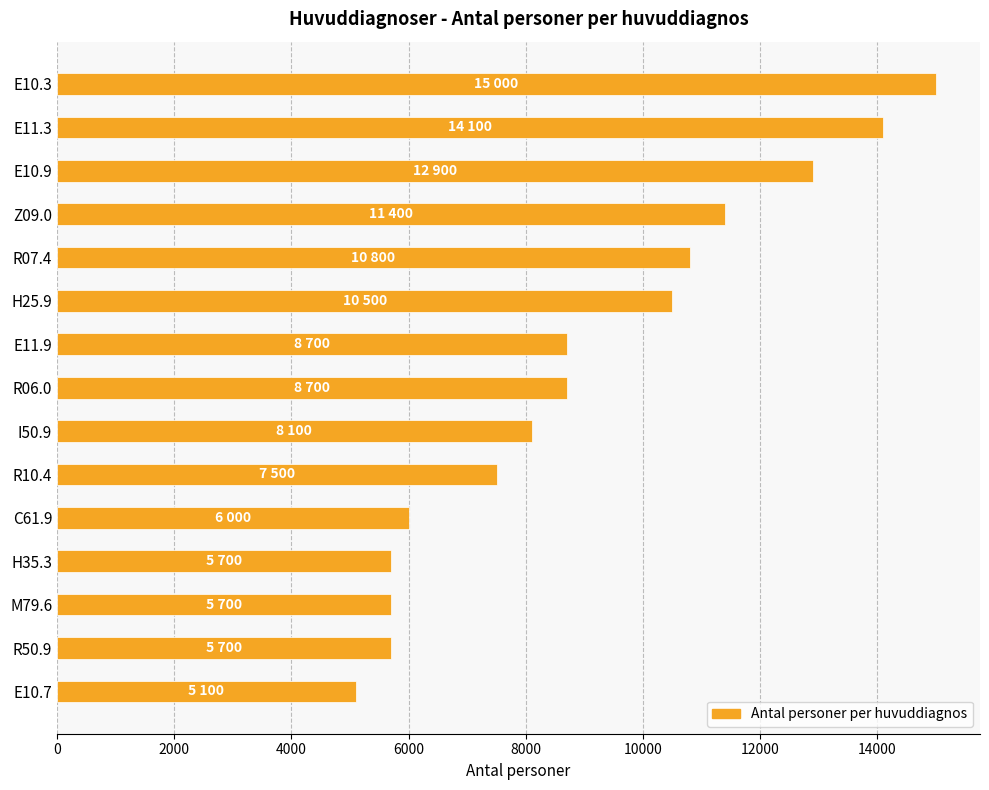

How many data points are less than 8700?

7